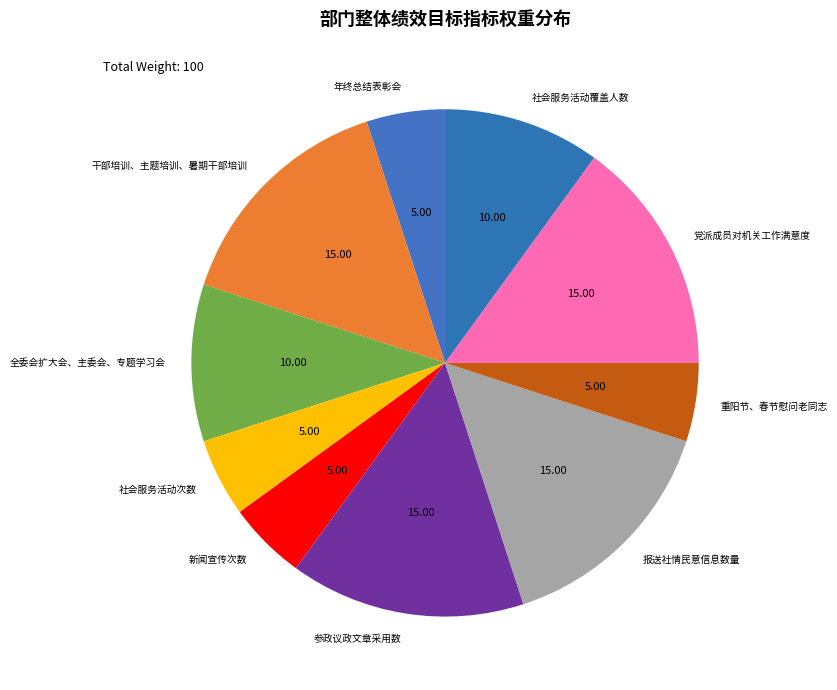

Is the sum of 干部培训、主题培训、暑期干部培训 and 年终总结表彰会 greater than half?

No